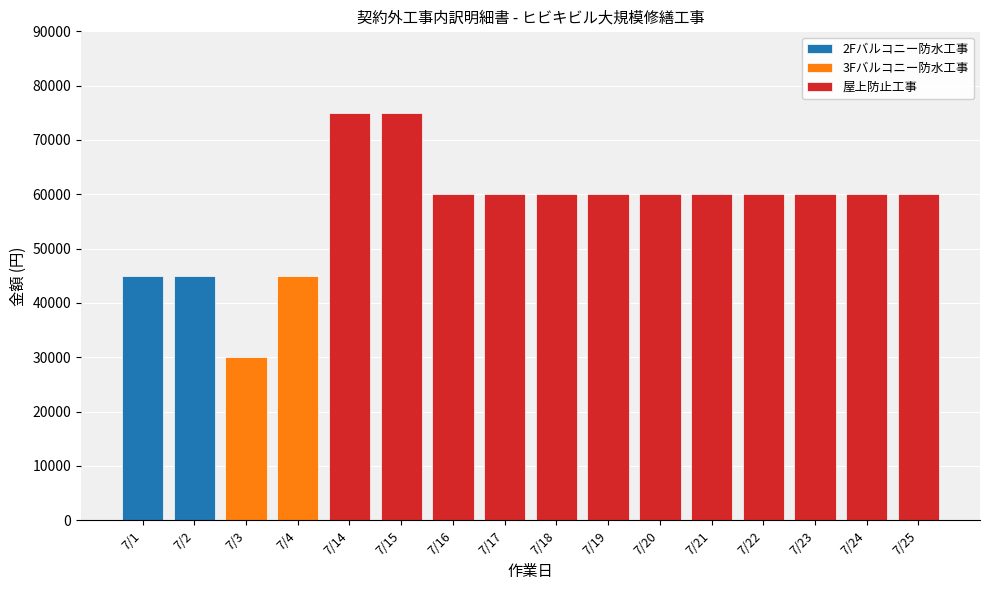

What is the value of the 2nd bar from the left?

45000